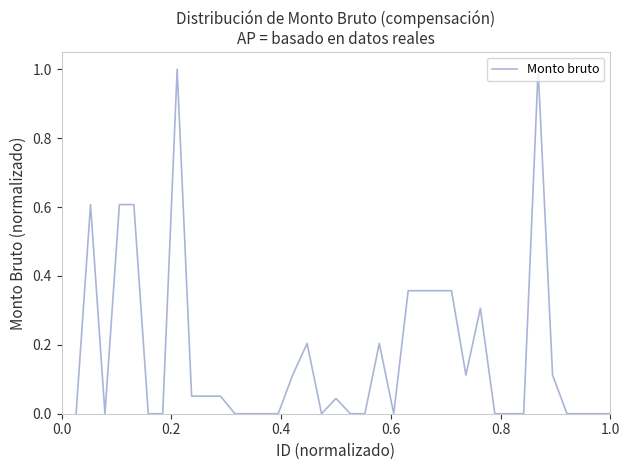

What is the difference between the maximum and minimum values?

1.0